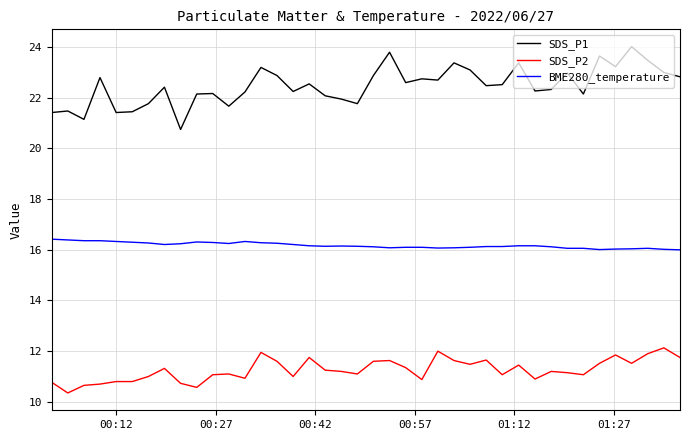

What is the lowest value of the SDS_P1 series?

20.8